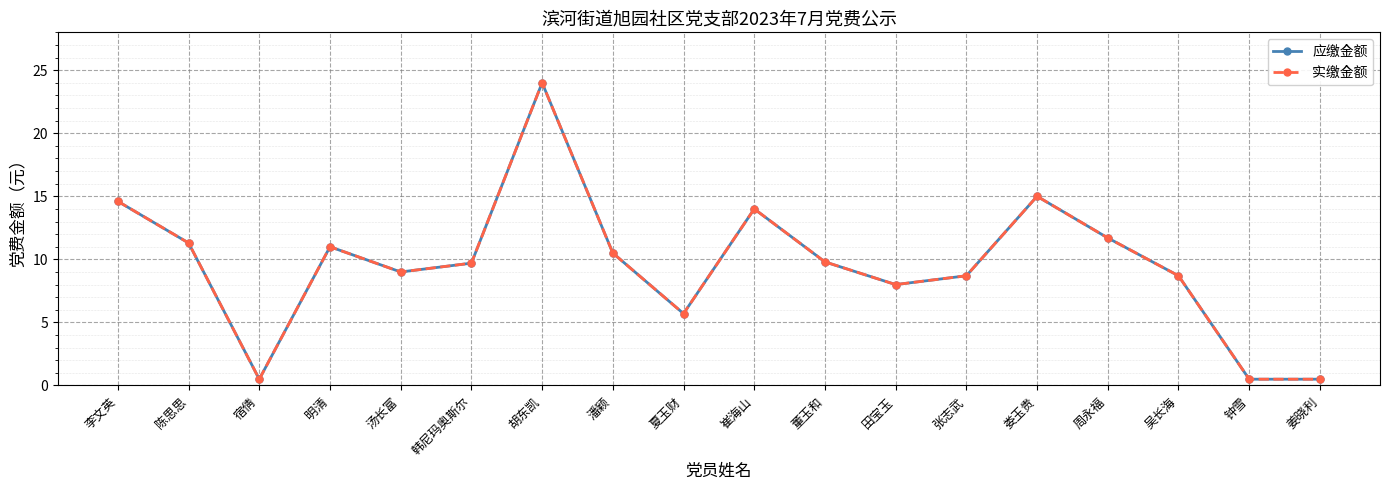

What is the smallest value displayed?

0.5